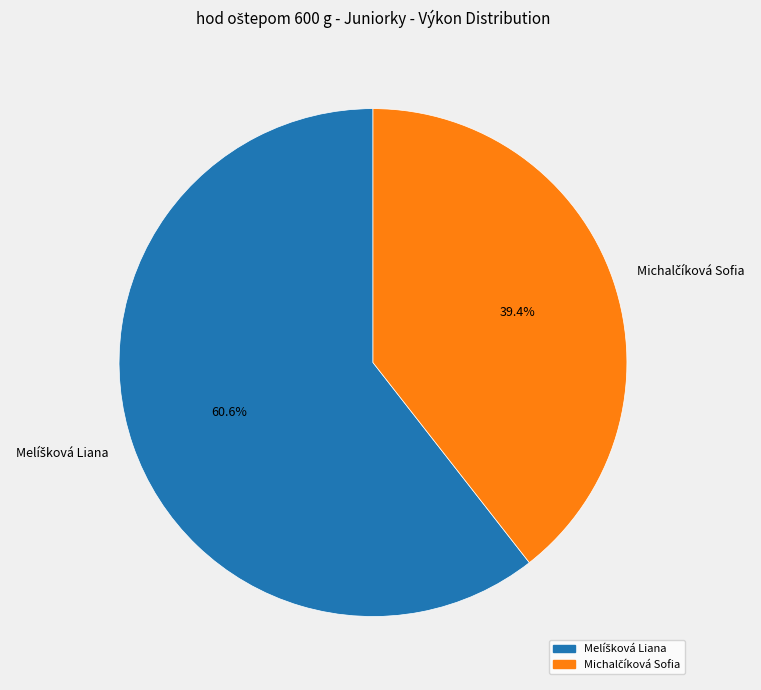

How many slices are in this pie chart?

2